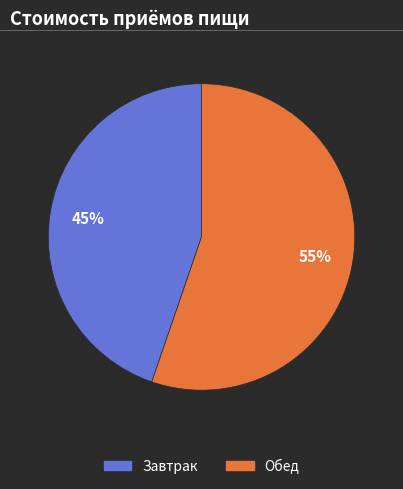

The Завтрак slice represents 32% of the pie. True or false?

False